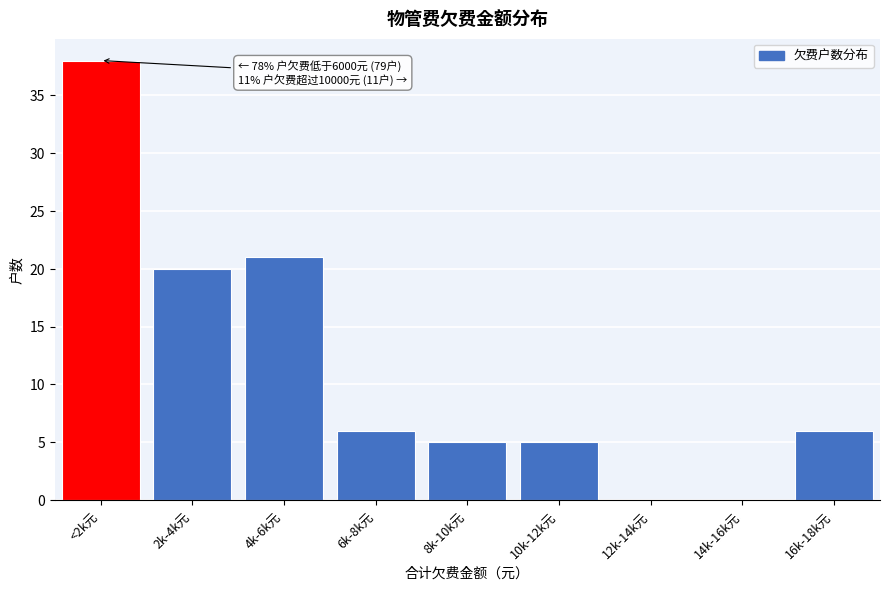

Reading left to right, what are all the values shown in this chart?

<2k元=38	2k-4k元=20	4k-6k元=21	6k-8k元=6	8k-10k元=5	10k-12k元=5	12k-14k元=0	14k-16k元=0	16k-18k元=6